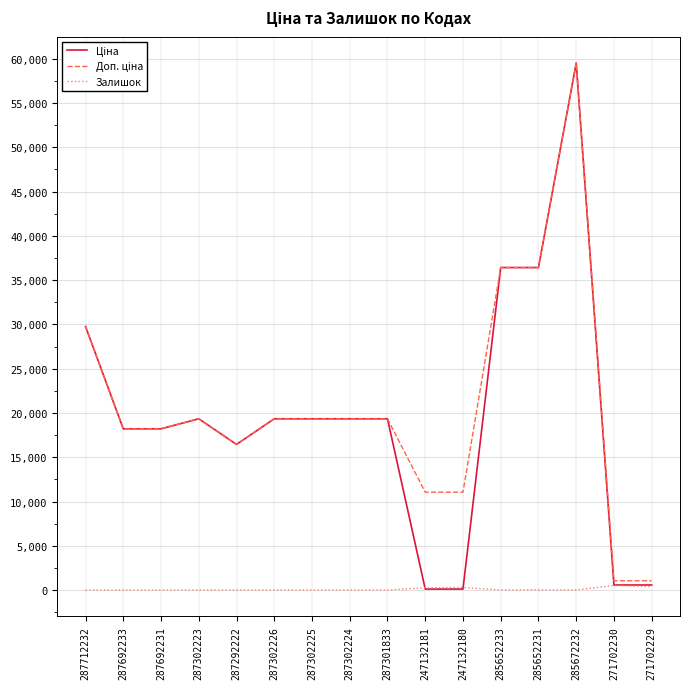

At which category is the sum across all series the highest?

285672232